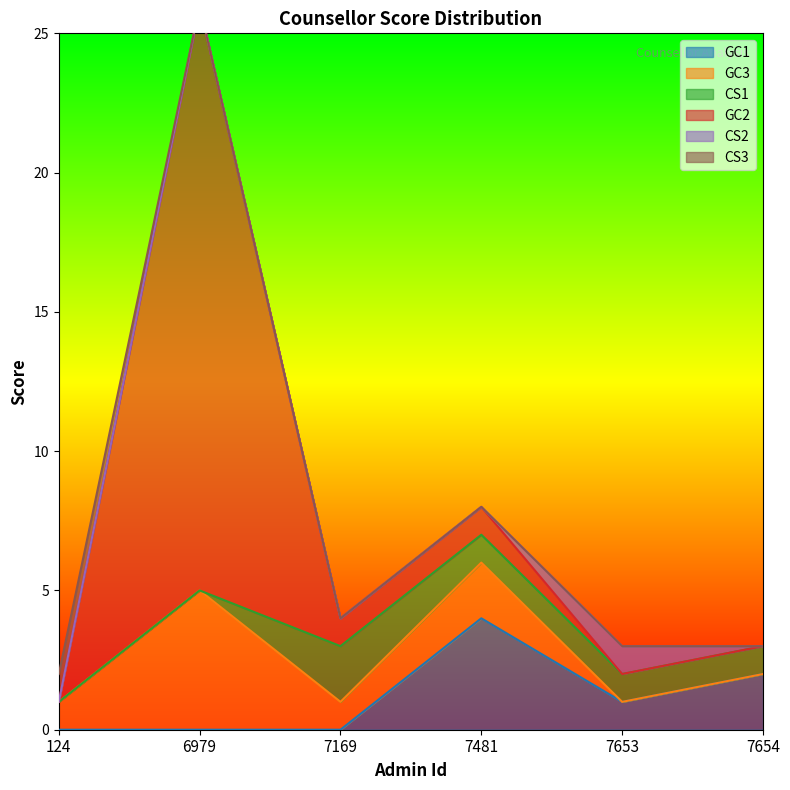

True or false: GC3 has more than 2 interior local peaks.

False